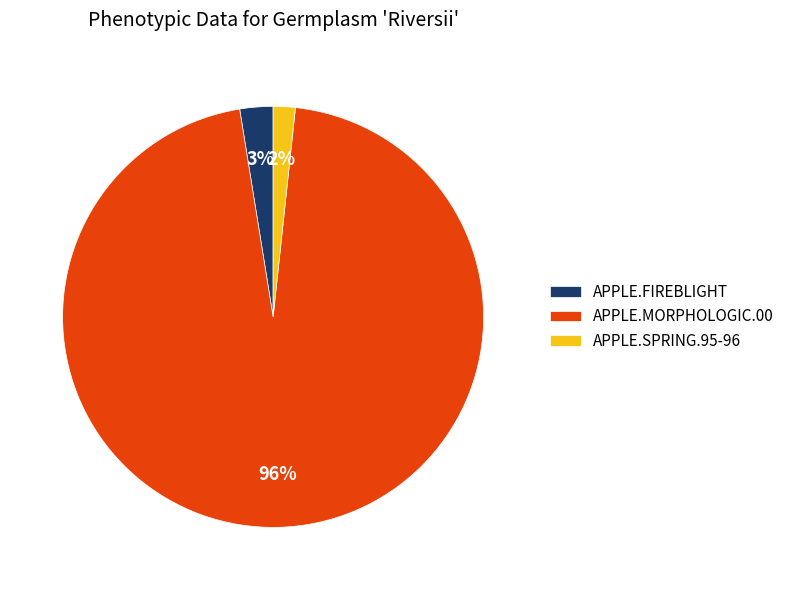

Does any single category account for the majority?

Yes